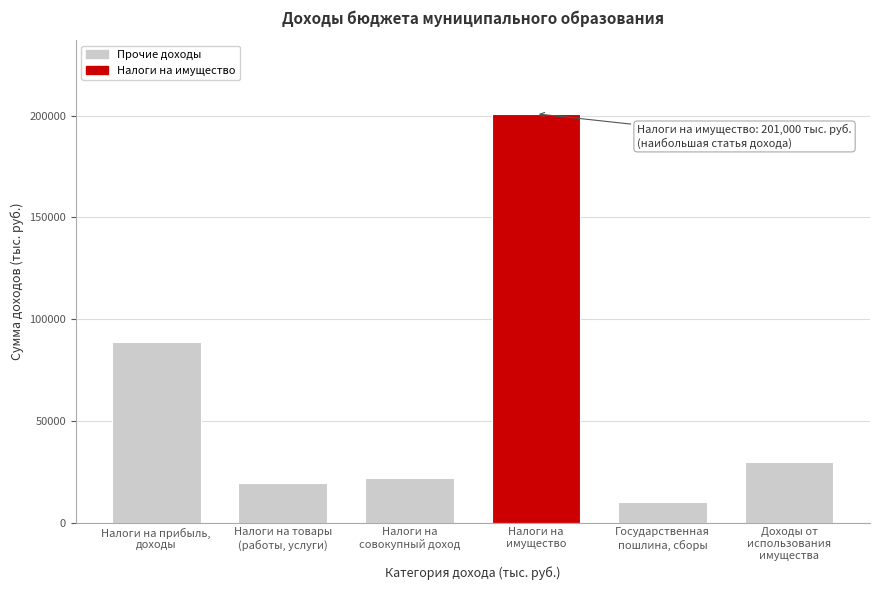

Reading left to right, extract all data points from this chart.

88622	19598	22158	201000	10000	29600